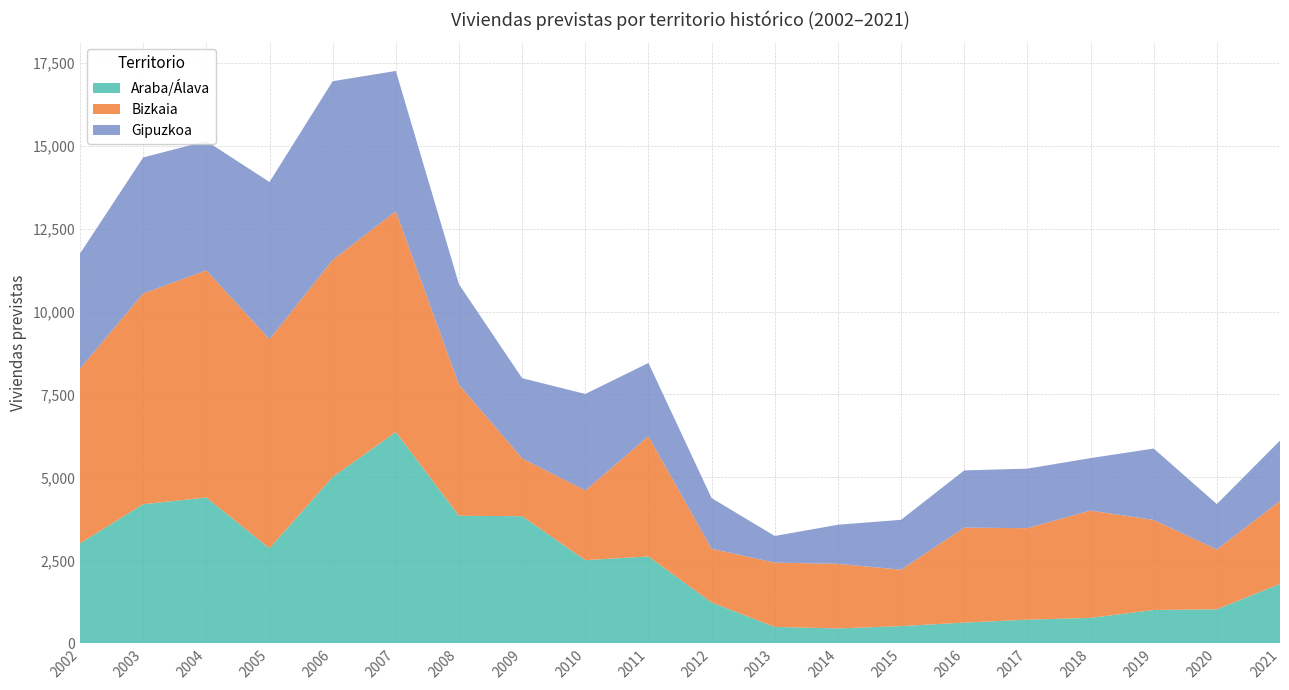

Reading right to left, transcribe all the data shown in this chart.

Araba/Álava: 1789	1026	1005	767	713	624	519	449	494	1232	2618	2506	3832	3843	6367	5013	2863	4395	4191	3014
Bizkaia: 2501	1802	2713	3234	2757	2864	1701	1946	1939	1617	3623	2100	1743	3950	6653	6541	6301	6844	6352	5265
Gipuzkoa: 1819	1369	2152	1581	1794	1723	1502	1178	802	1528	2208	2909	2416	3027	4230	5386	4739	3898	4100	3469